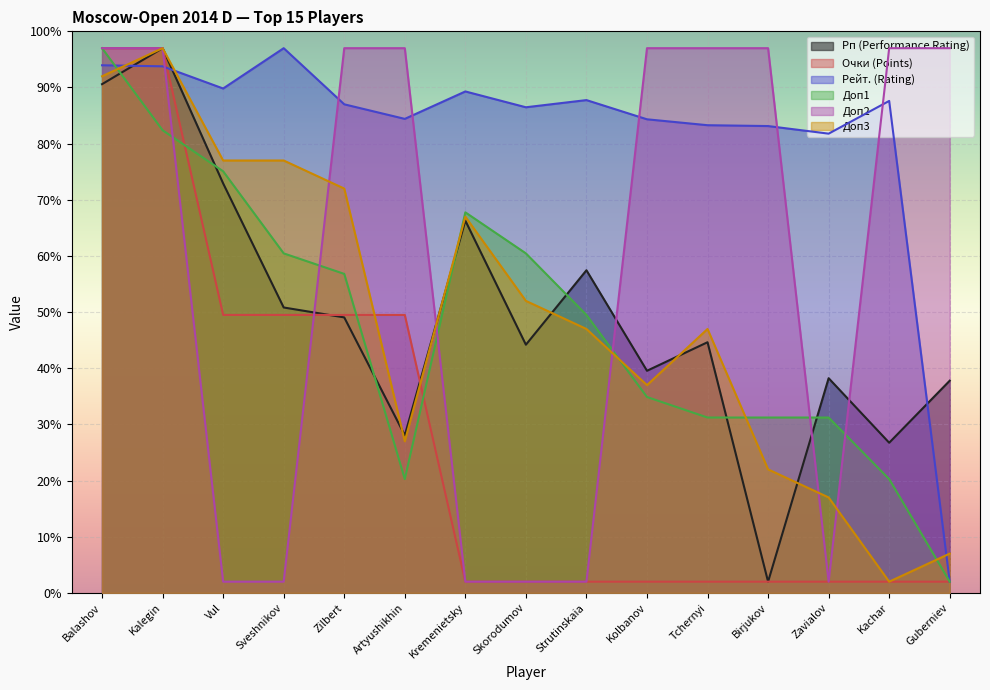

What is the difference between the maximum and minimum values in the Доп1 series?

95.0